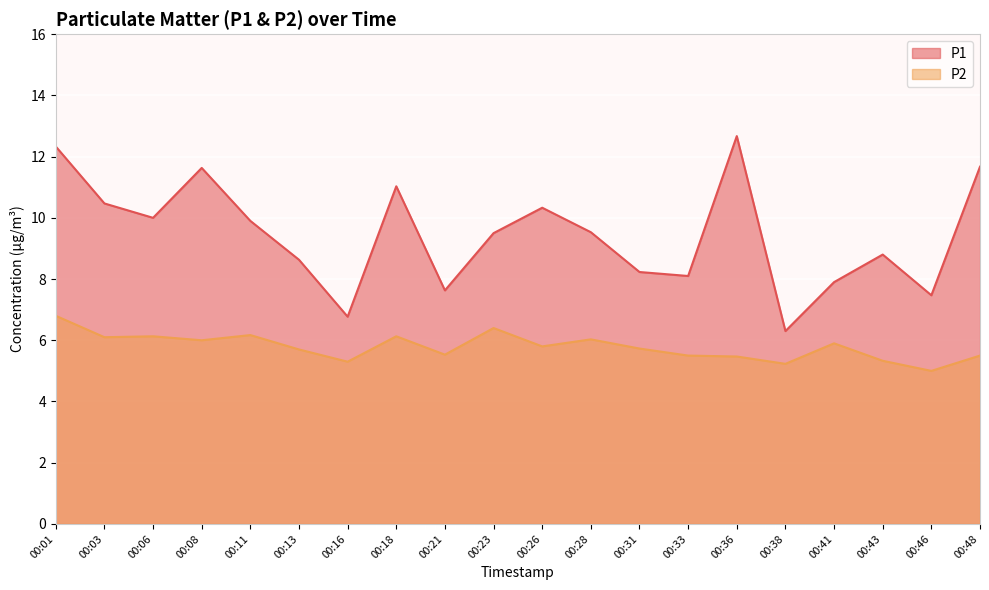

Which category has the highest value in the P2 series?

00:01